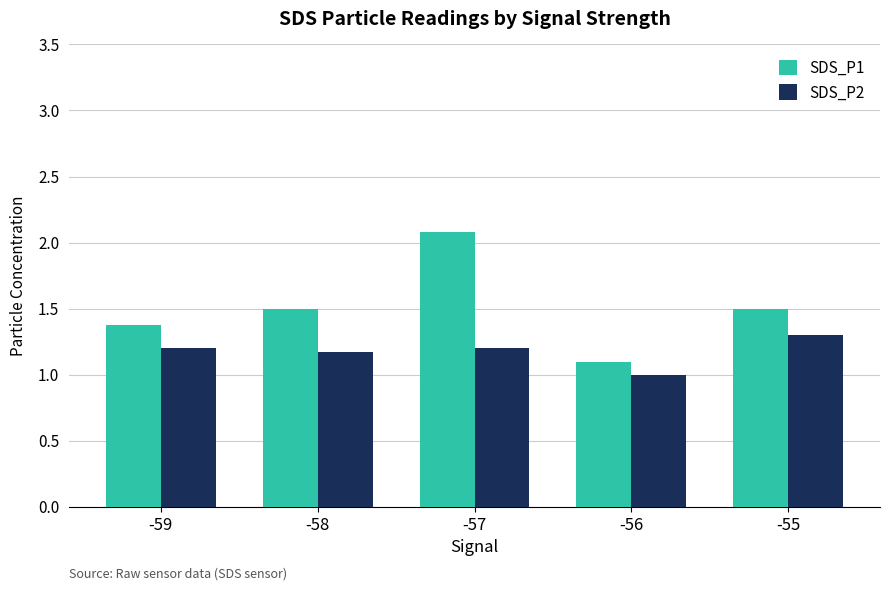

Count the number of categories in the chart.

5